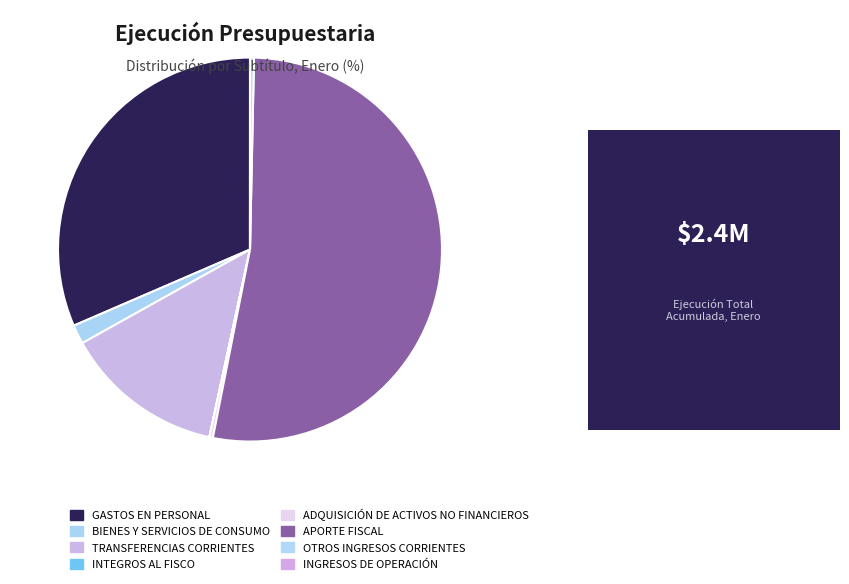

To the nearest percent, what portion does TRANSFERENCIAS CORRIENTES represent?

14%